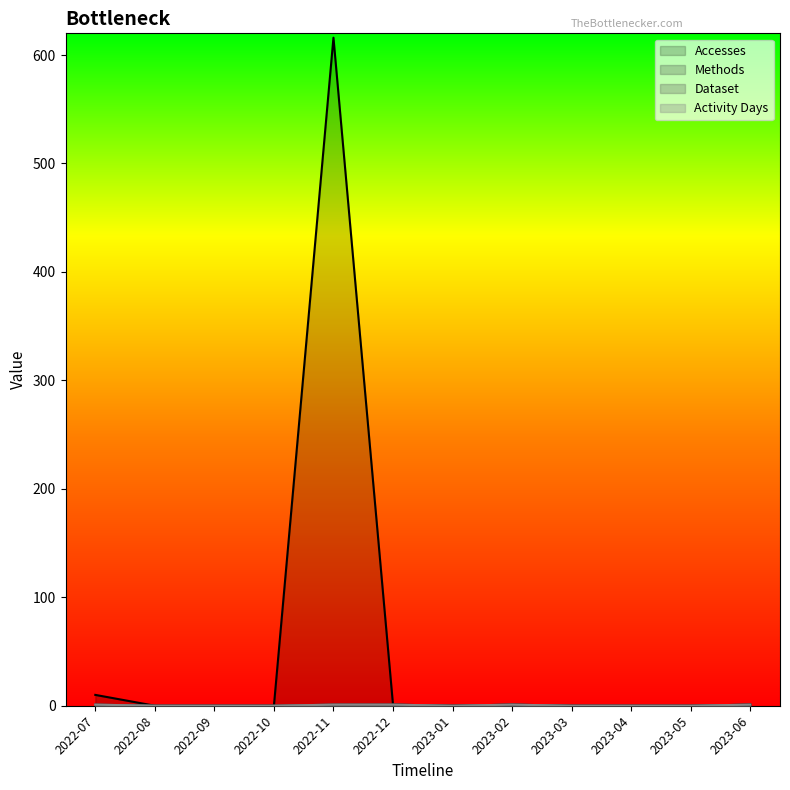

At which category is the sum across all series the highest?

2022-11